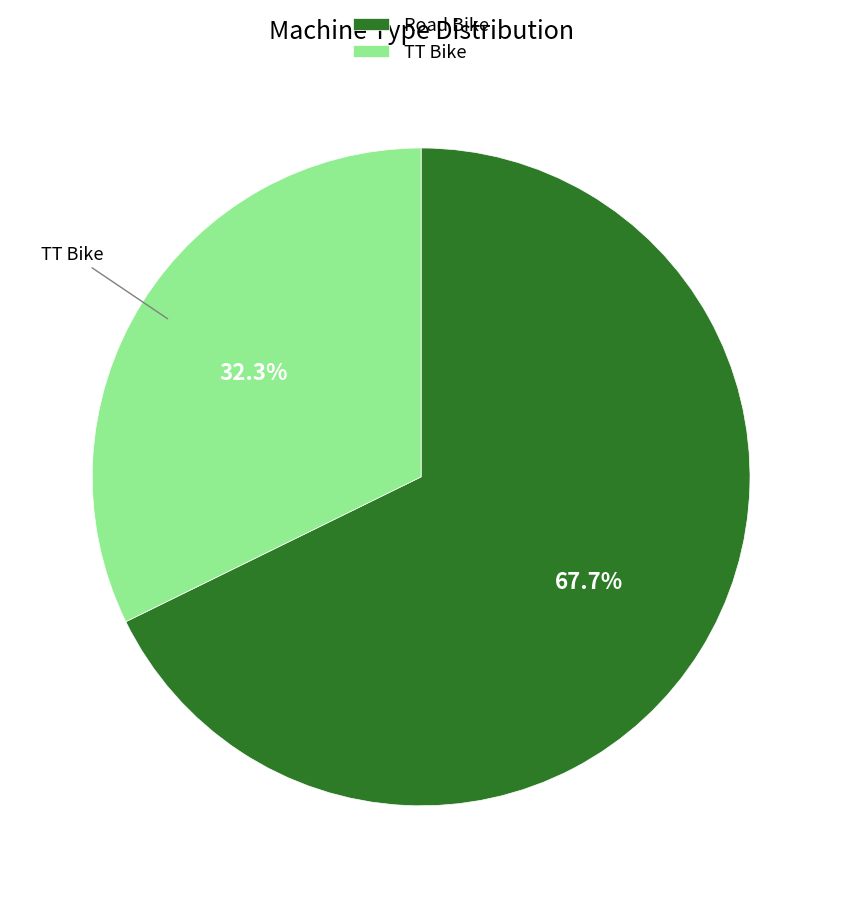

Which slice is the largest?

Road Bike